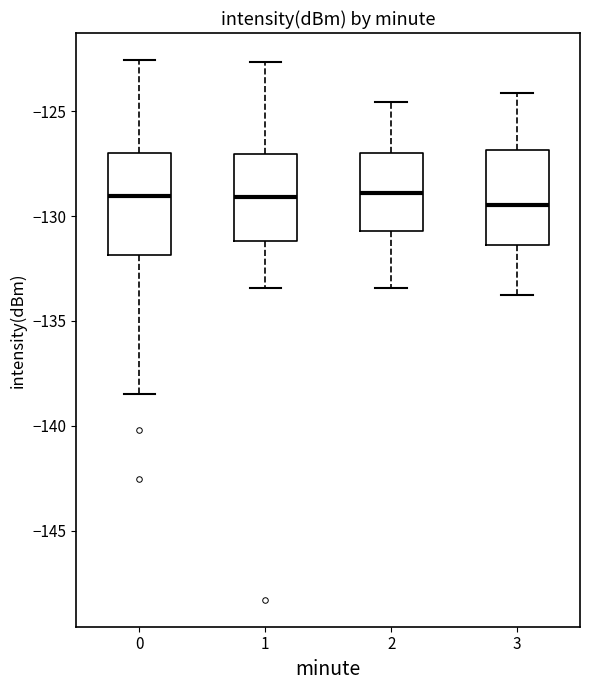

Reading left to right, read every box against the y-axis: the position of its median line, the range the box covers, and the ends of its whiskers. The values are not printed on the chart, so give them approximately, as read against the axis.

0: median -129.0, box -132.0 to -127.0, whiskers -138.5 to -122.5
1: median -129.0, box -131.0 to -127.0, whiskers -133.5 to -122.5
2: median -129.0, box -130.5 to -127.0, whiskers -133.5 to -124.5
3: median -129.5, box -131.5 to -127.0, whiskers -134.0 to -124.0